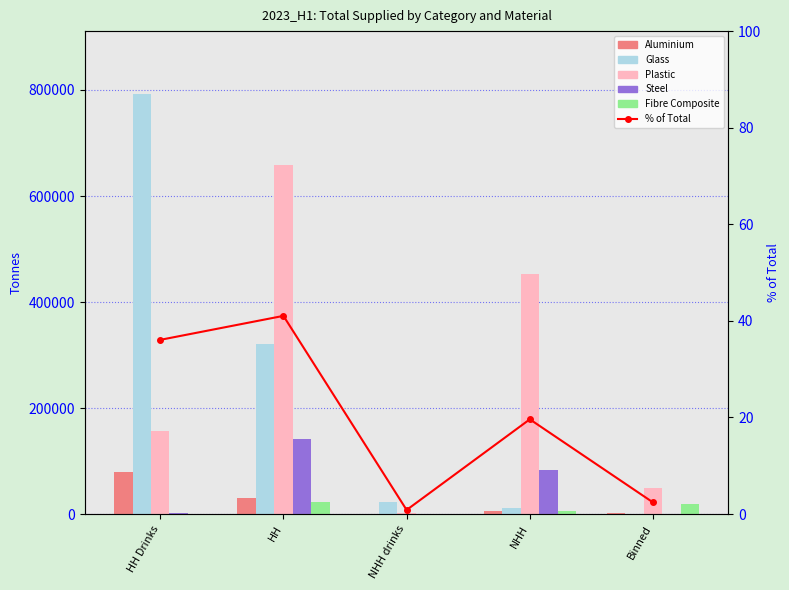

Reading left to right, transcribe all the data shown in this chart.

Aluminium: HH Drinks=80218.0	HH=29632.4	NHH drinks=417.4	NHH=5571.1	Binned=1320.8
Glass: HH Drinks=792209.2	HH=320846.3	NHH drinks=22494.8	NHH=11949.6	Binned=68.9
Plastic: HH Drinks=156417.1	HH=657719.1	NHH drinks=1392.3	NHH=453501.4	Binned=48750.3
Steel: HH Drinks=2134.2	HH=142101.9	NHH drinks=39.0	NHH=83103.4	Binned=598.4
Fibre Composite: HH Drinks=0.0	HH=22585.5	NHH drinks=0.0	NHH=6698.1	Binned=18231.7
% of Total: HH Drinks=36.1	HH=41.0	NHH drinks=0.9	NHH=19.6	Binned=2.4